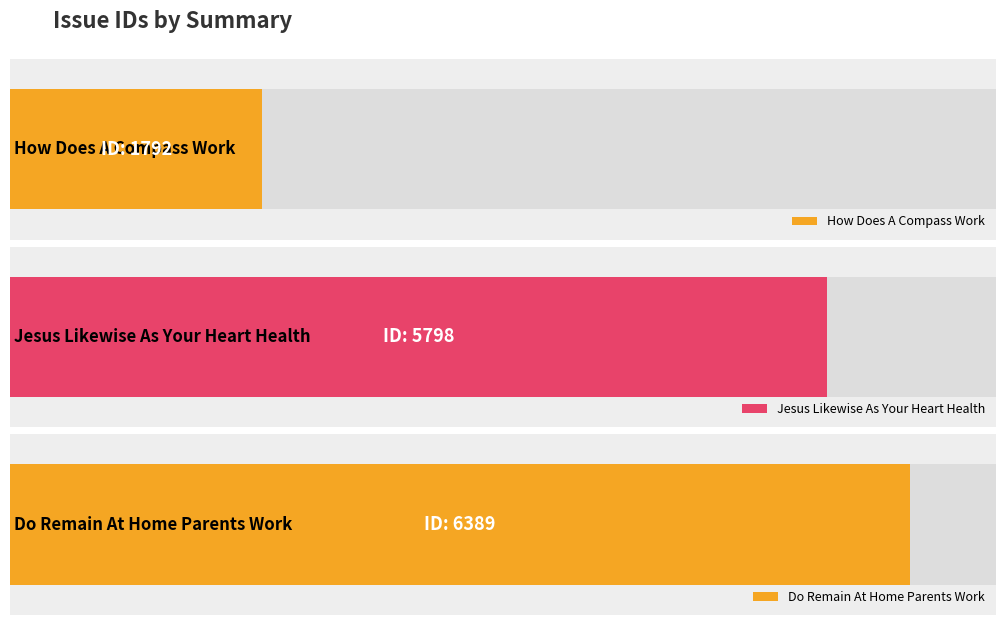

Where is the data nearest to the value 4090?

Jesus Likewise As Your Heart Health